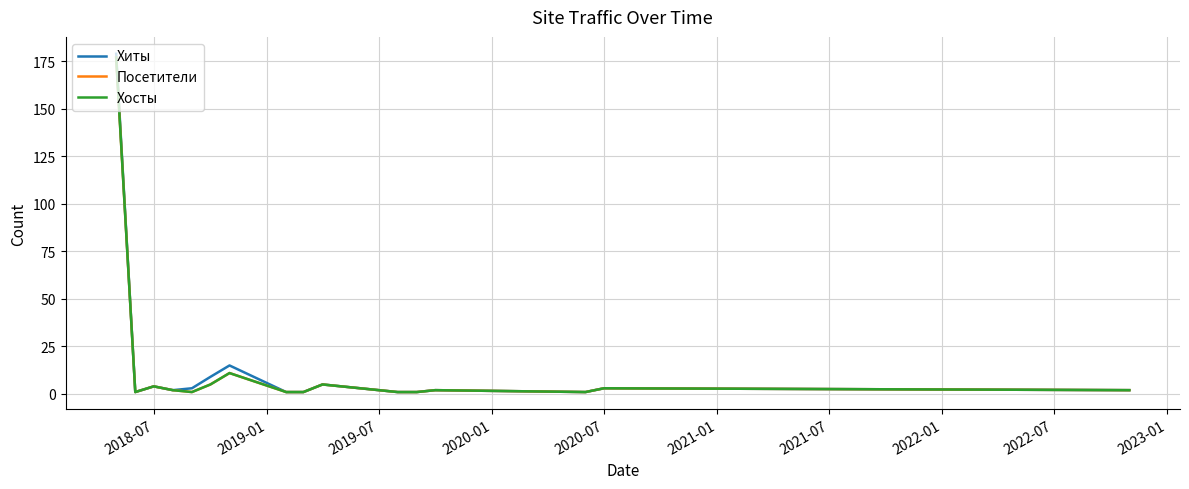

In Посетители, how many points are lower than both neighbors (excluding endpoints)?

3